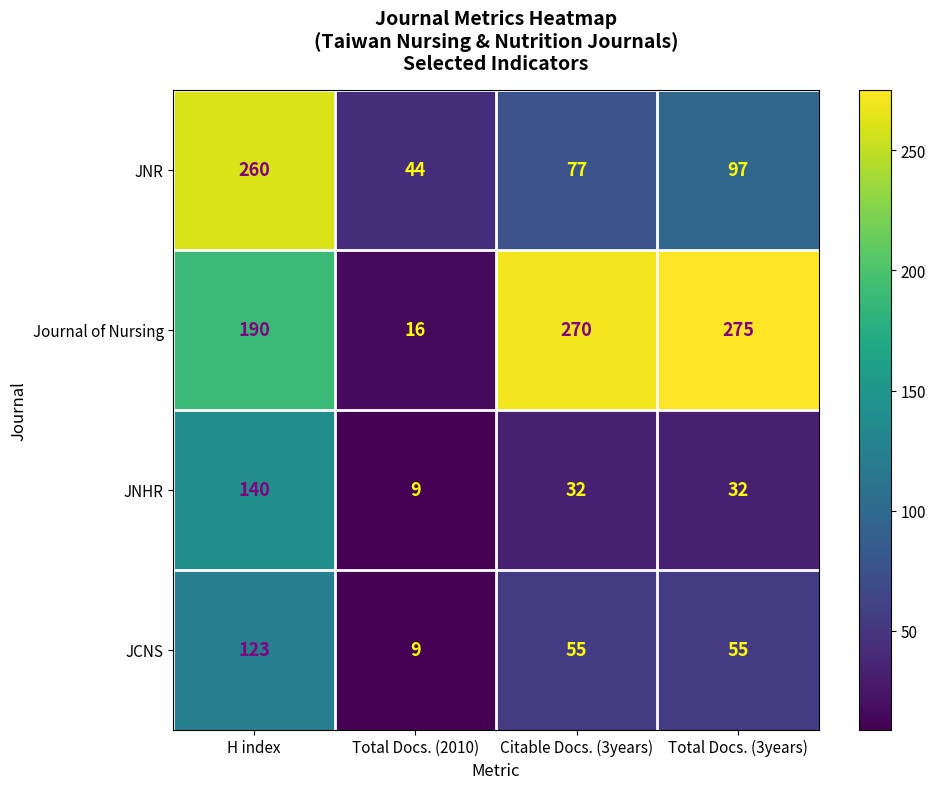

The JNR series shows 77 at Citable Docs. (3years). True or false?

True